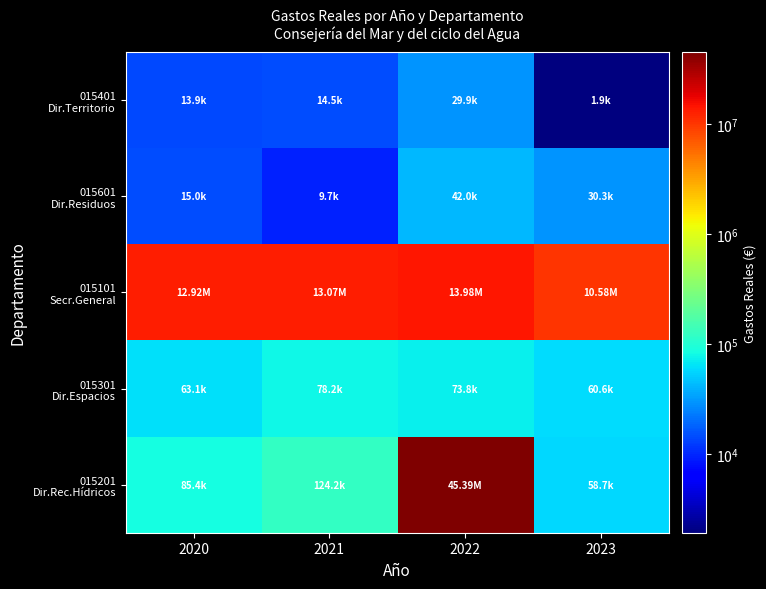

Count the number of categories in the chart.

4